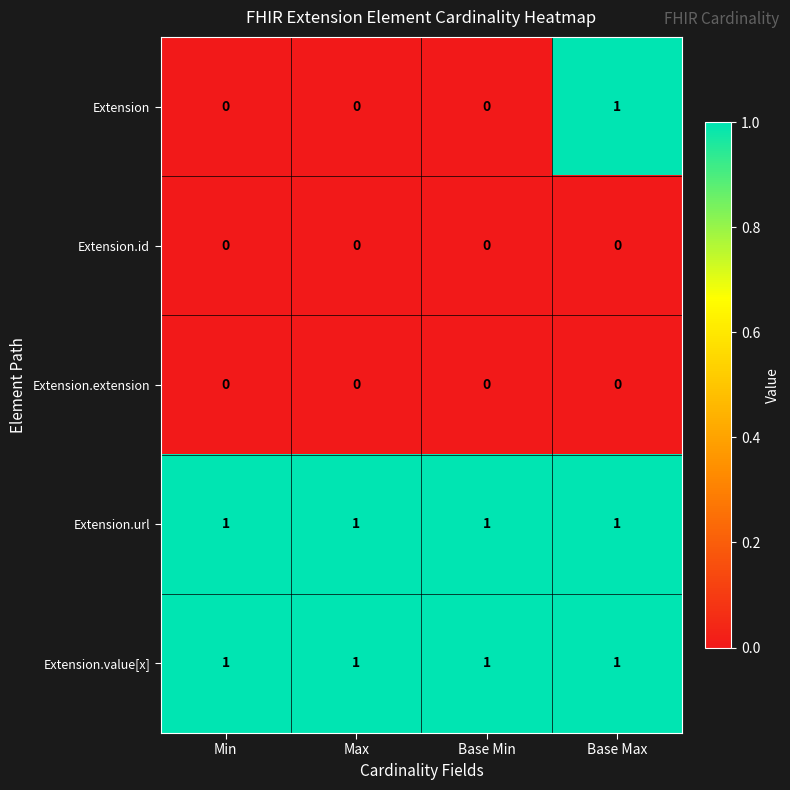

Reading left to right, what are all the values shown in this chart?

Extension: 0	0	0	1
Extension.id: 0	0	0	0
Extension.extension: 0	0	0	0
Extension.url: 1	1	1	1
Extension.value[x]: 1	1	1	1